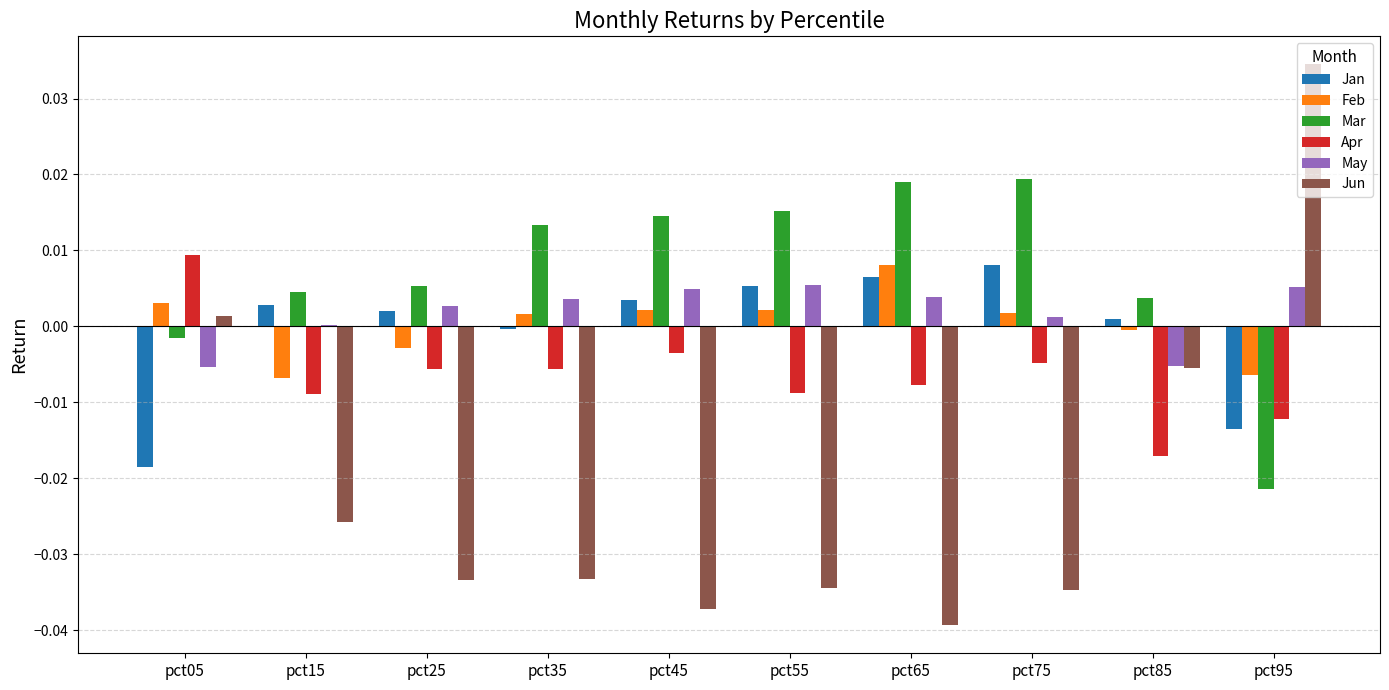

True or false: Mar has a value of 0.0 at pct15.

True